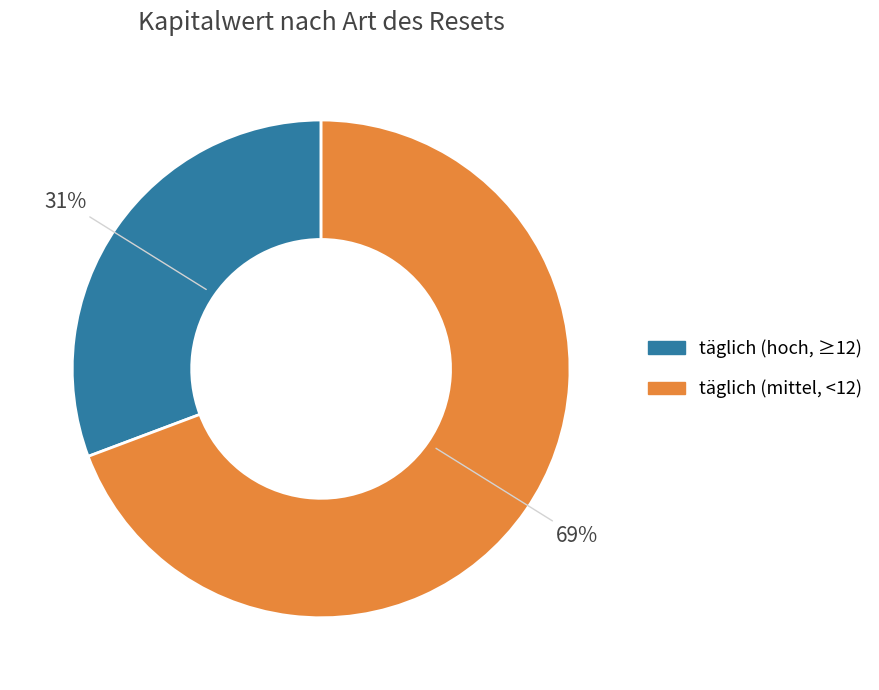

To the nearest percent, what is the average slice percentage?

50%